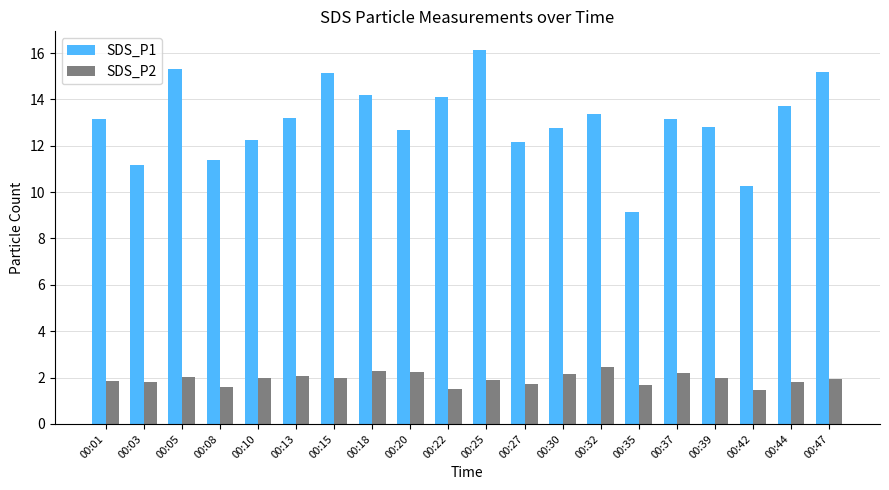

The SDS_P2 series shows 1.7 at 00:35. True or false?

True